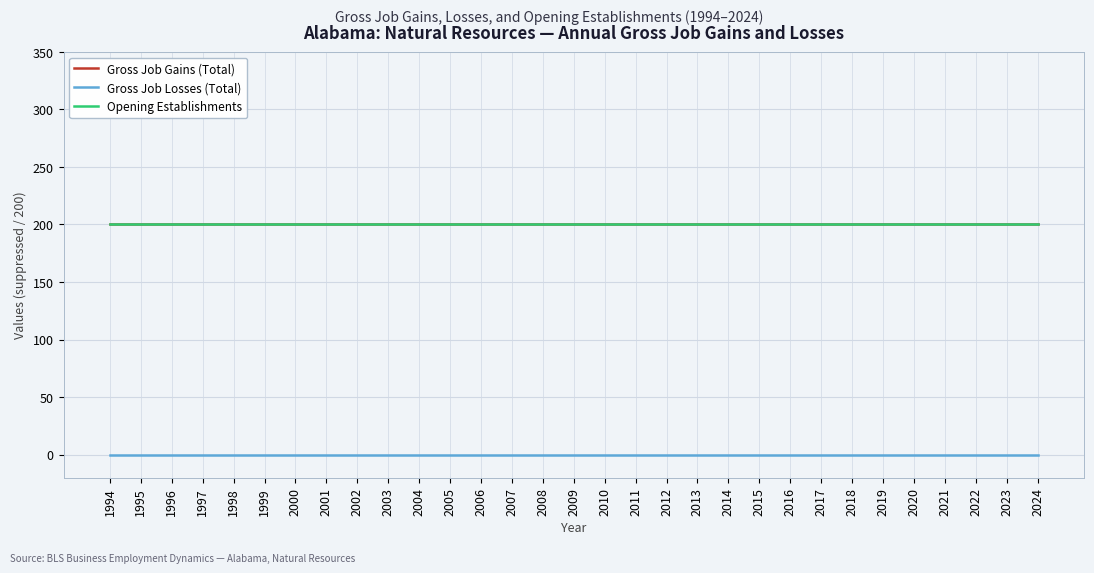

Is the value of Opening Establishments at 2005 greater than the value of Gross Job Losses (Total) at 2005?

Yes